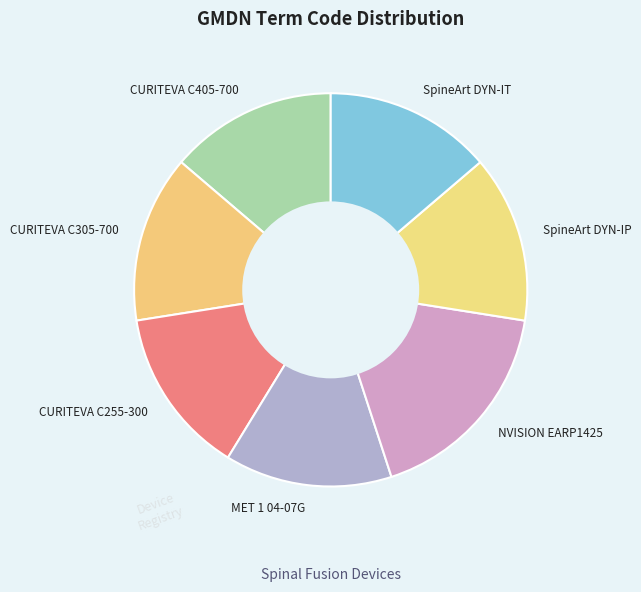

The CURITEVA C405-700 slice represents 14% of the pie. True or false?

True